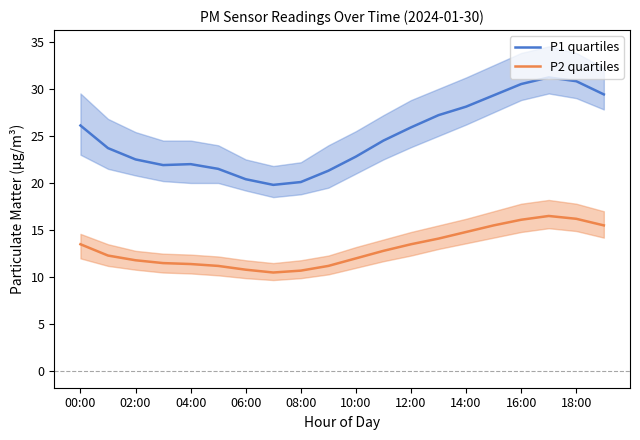

Reading left to right, transcribe all the data shown in this chart.

P1 quartiles: 26.1	23.7	22.5	21.9	22.0	21.5	20.4	19.8	20.1	21.3	22.8	24.5	25.9	27.2	28.1	29.3	30.5	31.2	30.8	29.4
P2 quartiles: 13.5	12.3	11.8	11.5	11.4	11.2	10.8	10.5	10.7	11.2	12.0	12.8	13.5	14.1	14.8	15.5	16.1	16.5	16.2	15.5